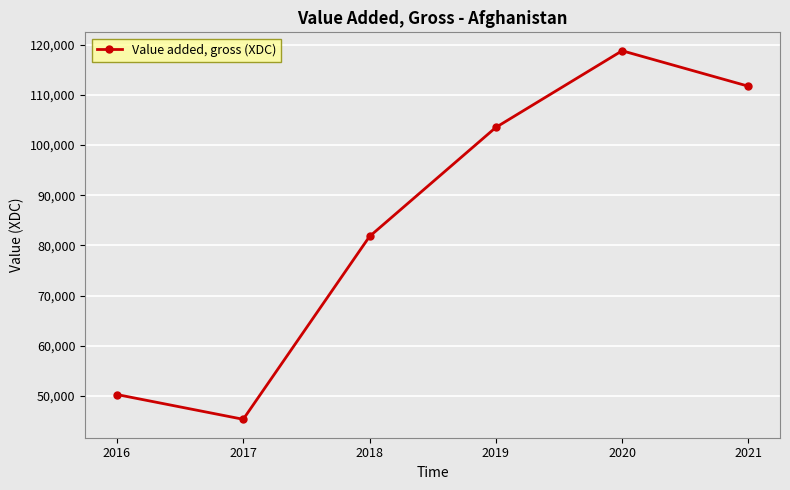

What is the approximate value at 2018?

81788.1